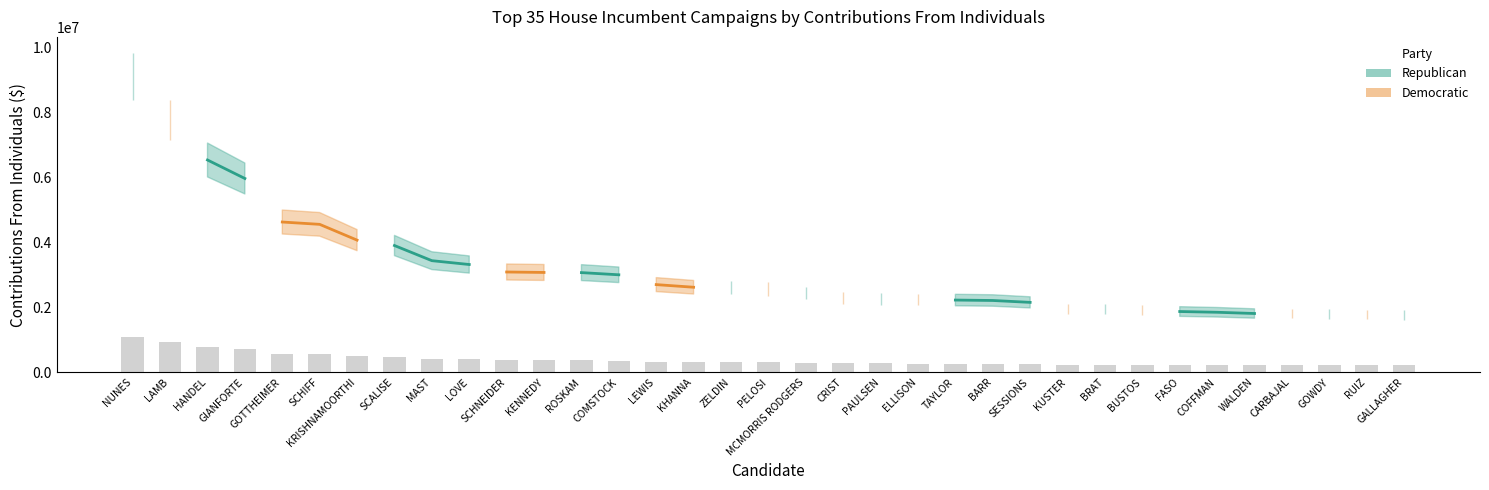

Reading left to right, list all the values displayed in this chart.

Republican: NUNES=9107053.0	LAMB=0.0	HANDEL=6536432.0	GIANFORTE=5966724.8	GOTTHEIMER=0.0	SCHIFF=0.0	KRISHNAMOORTHI=0.0	SCALISE=3902355.9	MAST=3435870.3	LOVE=3317526.3	SCHNEIDER=0.0	KENNEDY=0.0	ROSKAM=3068189.4	COMSTOCK=3000747.9	LEWIS=0.0	KHANNA=0.0	ZELDIN=2609442.7	PELOSI=0.0	MCMORRIS RODGERS=2443481.0	CRIST=0.0	PAULSEN=2256503.4	ELLISON=0.0	TAYLOR=2222778.2	BARR=2209788.8	SESSIONS=2151630.7	KUSTER=0.0	BRAT=1940081.0	BUSTOS=0.0	FASO=1869784.1	COFFMAN=1846603.6	WALDEN=1808878.9	CARBAJAL=0.0	GOWDY=1789837.3	RUIZ=0.0	GALLAGHER=1764024.3
Democratic: NUNES=0.0	LAMB=7767411.8	HANDEL=0.0	GIANFORTE=0.0	GOTTHEIMER=4626286.4	SCHIFF=4554453.1	KRISHNAMOORTHI=4068514.1	SCALISE=0.0	MAST=0.0	LOVE=0.0	SCHNEIDER=3087078.5	KENNEDY=3072994.9	ROSKAM=0.0	COMSTOCK=0.0	LEWIS=2698674.5	KHANNA=2617456.9	ZELDIN=0.0	PELOSI=2567117.7	MCMORRIS RODGERS=0.0	CRIST=2282479.5	PAULSEN=0.0	ELLISON=2241703.0	TAYLOR=0.0	BARR=0.0	SESSIONS=0.0	KUSTER=1950367.8	BRAT=0.0	BUSTOS=1931496.1	FASO=0.0	COFFMAN=0.0	WALDEN=0.0	CARBAJAL=1800104.5	GOWDY=0.0	RUIZ=1769363.6	GALLAGHER=0.0